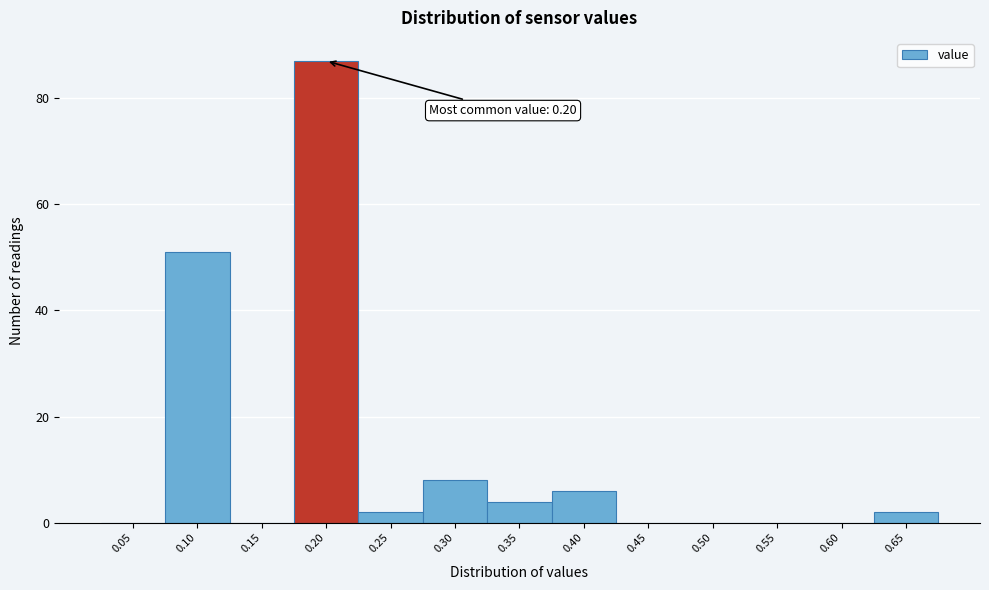

Reading left to right, list all the values displayed in this chart.

0.05=0	0.10=51	0.15=0	0.20=87	0.25=2	0.30=8	0.35=4	0.40=6	0.45=0	0.50=0	0.55=0	0.60=0	0.65=2